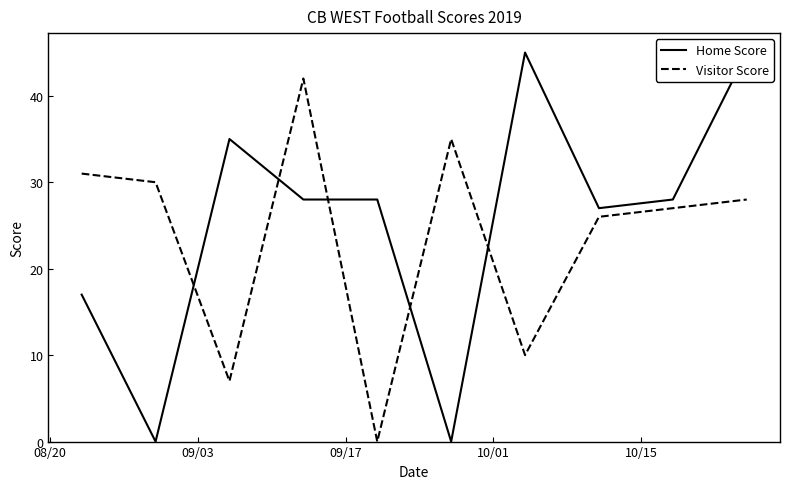

Does the chart have visible grid lines?

No